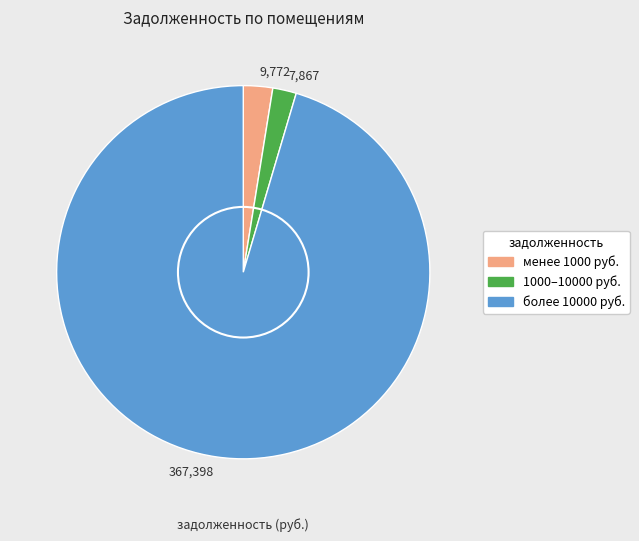

How many slices are in this pie chart?

3